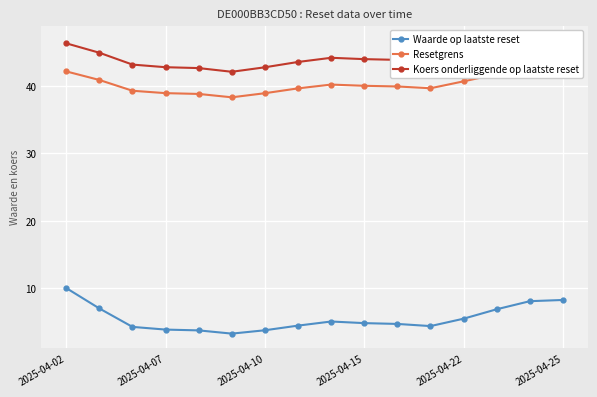

True or false: Waarde op laatste reset has a value of 2.5 at 2025-04-22.

False